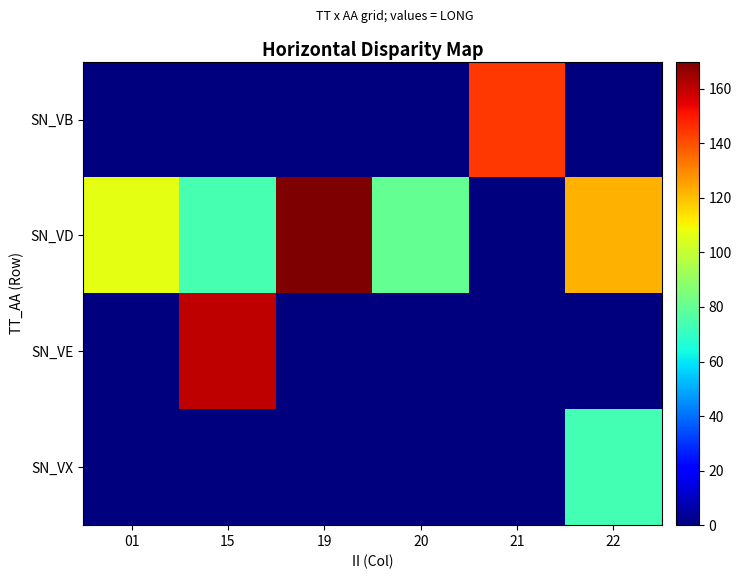

Rank the series by their maximum value, from highest to lowest.

SN_VD, SN_VE, SN_VB, SN_VX